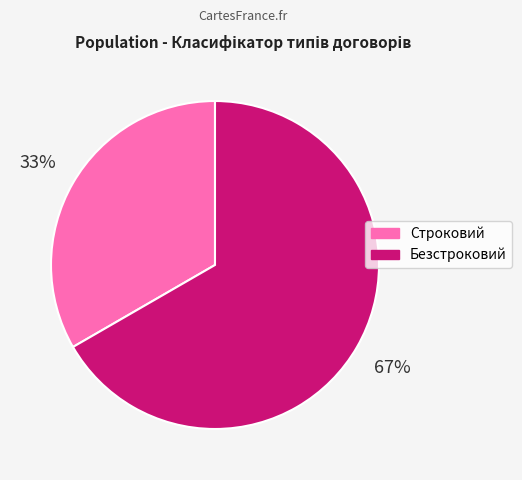

Does Строковий account for over 50% of the chart?

No